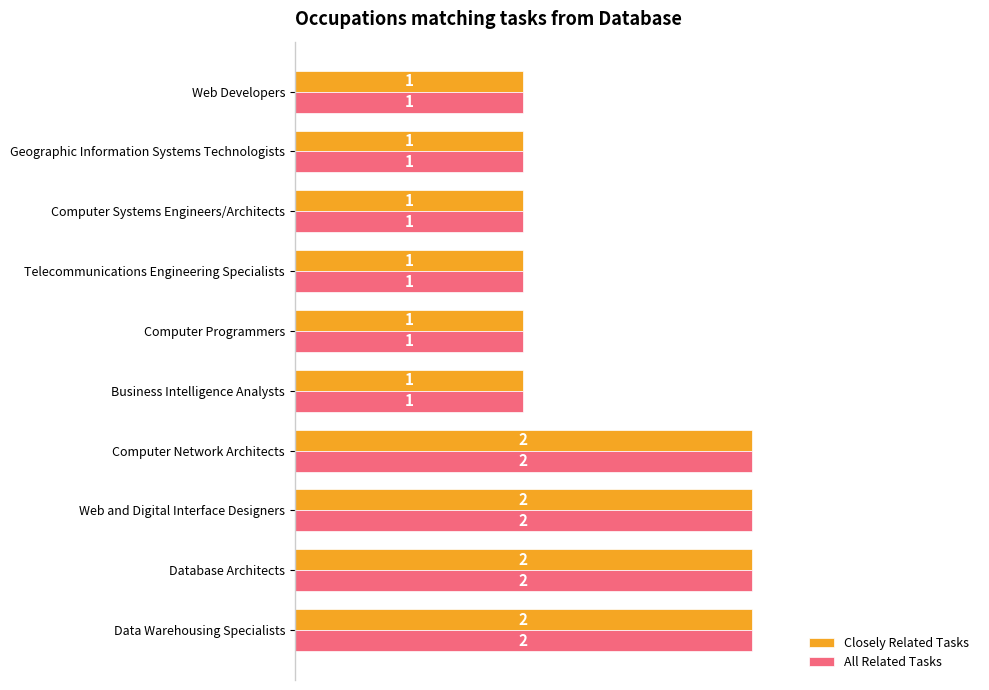

What is the sum of the All Related Tasks values at Computer Systems Engineers/Architects and Database Architects?

3